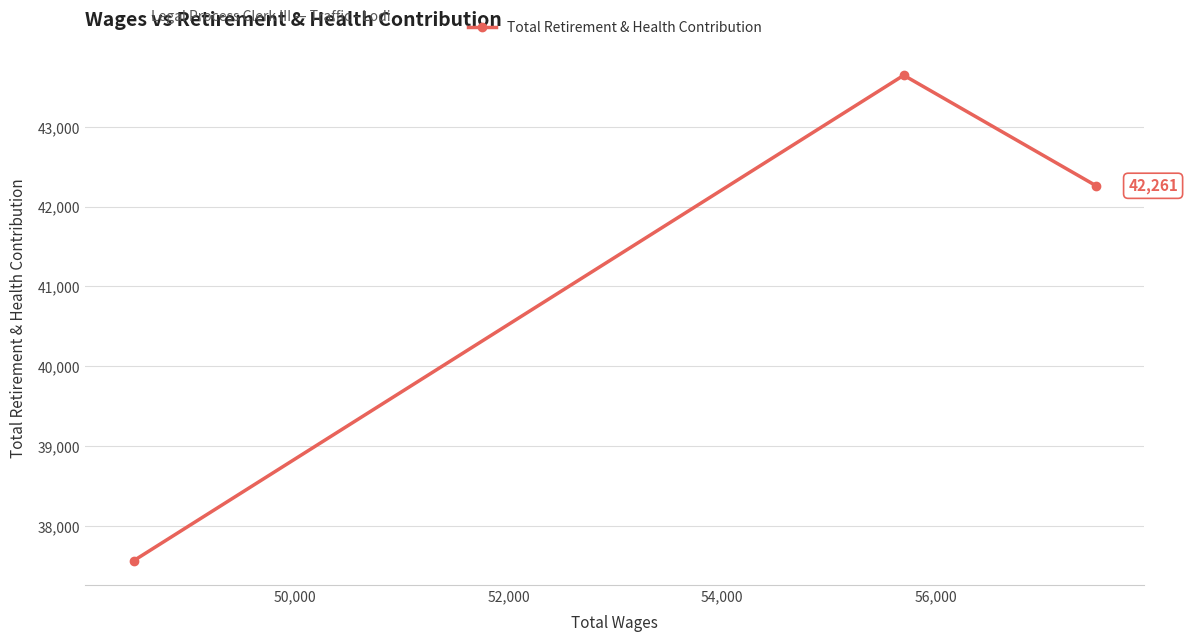

What is the average value?

41156